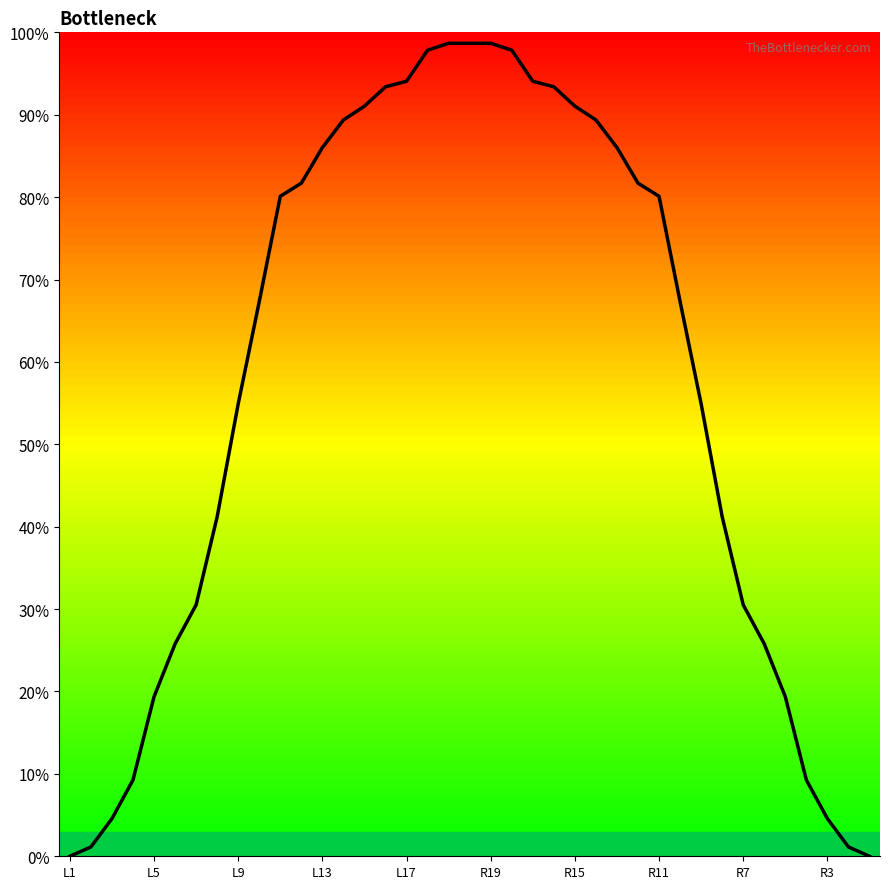

What is the greatest value displayed?

98.7